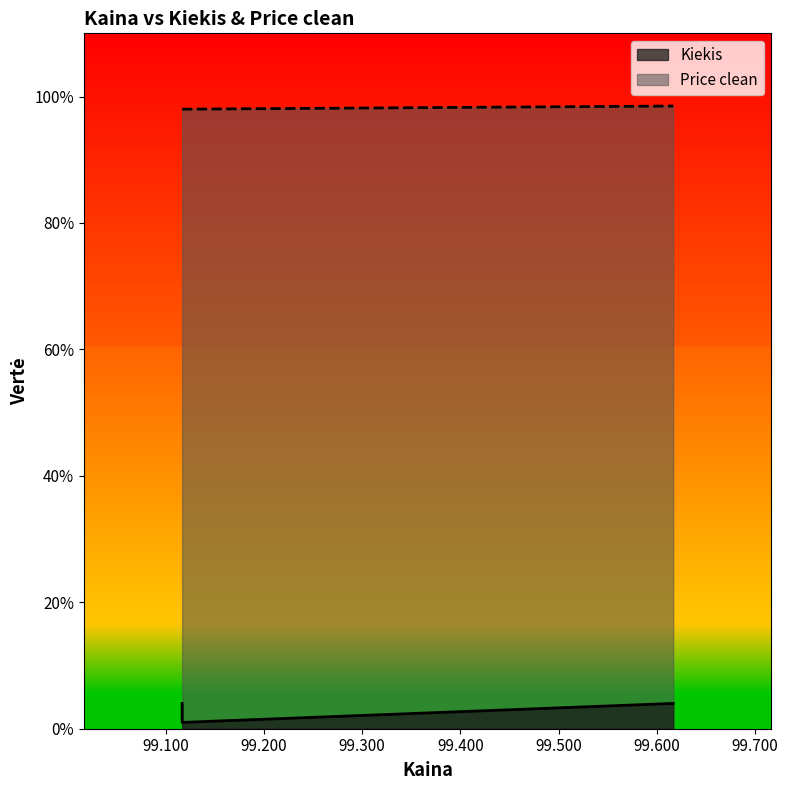

True or false: the data shows 98.0 at 99.116667.

True